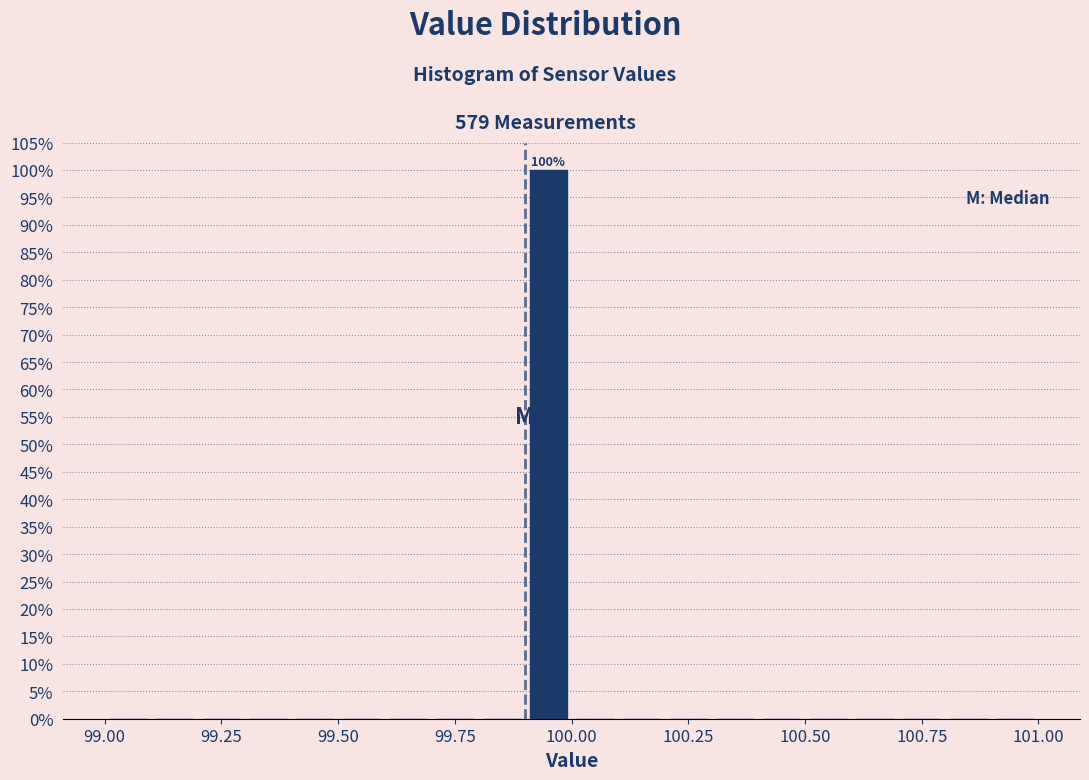

Around what value on the x-axis is the tallest bar? Give the approximate position of its centre, as read against the axis.

99.95